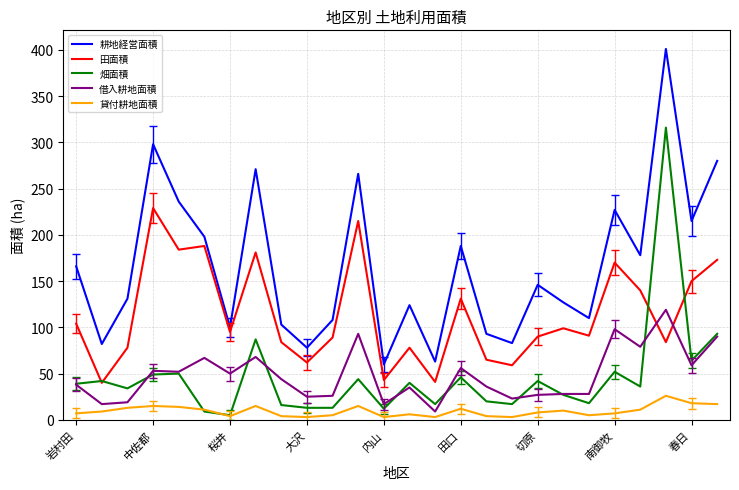

Rank the series by their maximum value, from lowest to highest.

貸付耕地面積, 借入耕地面積, 田面積, 畑面積, 耕地経営面積